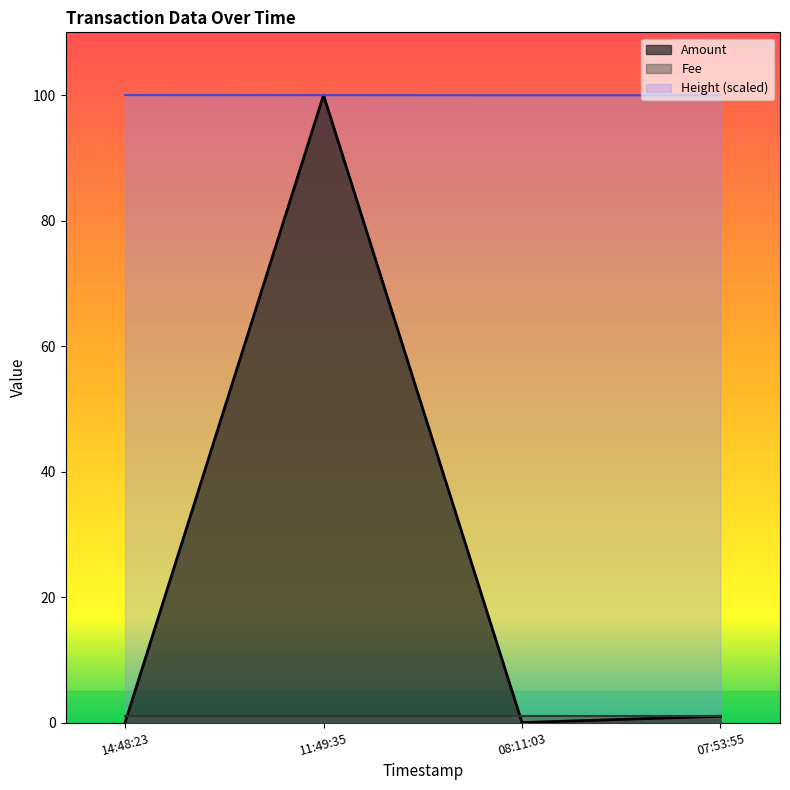

Does the chart display data point markers on the line(s)?

No